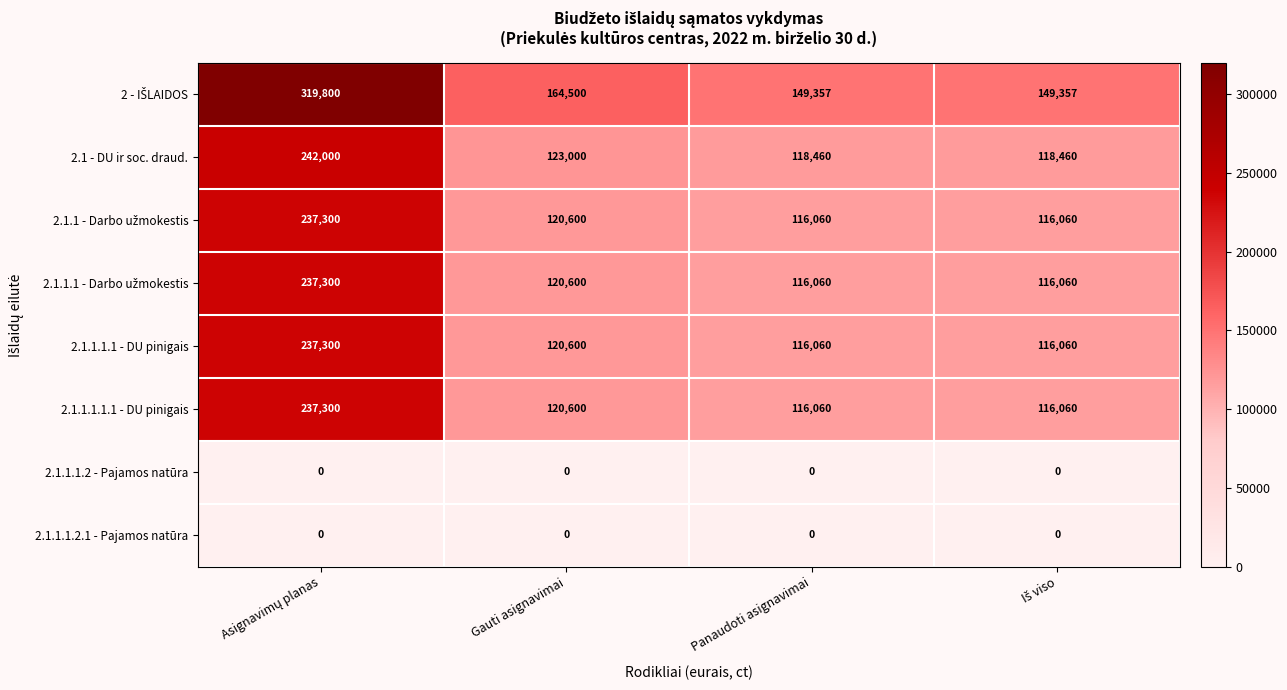

At how many categories does at least one series exceed 58570?

4